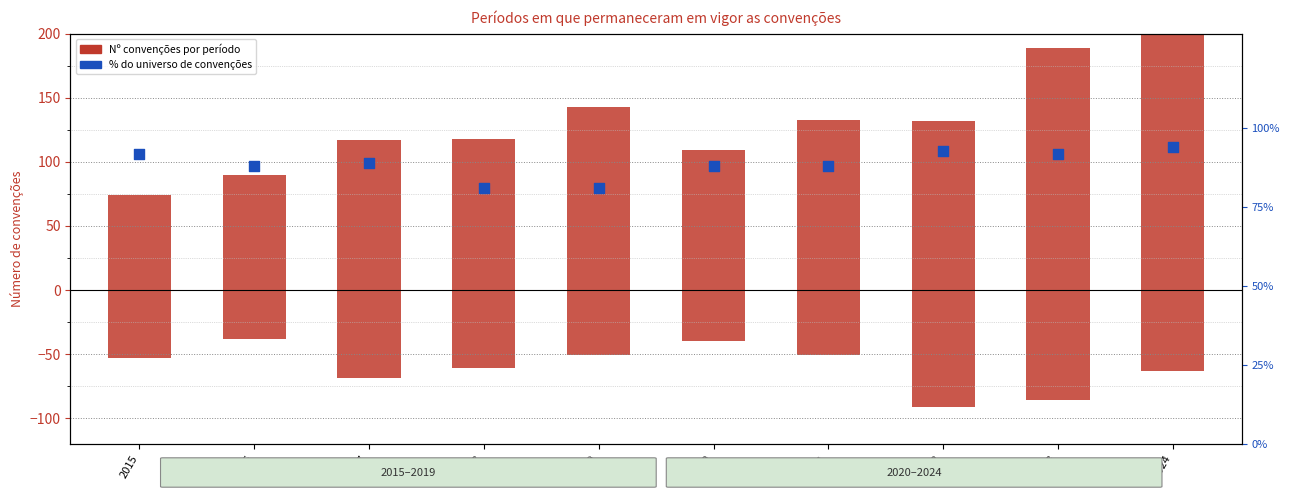

Is the value of = > 96 meses at 2018 greater than the value of 24 < 48 meses at 2023?

Yes